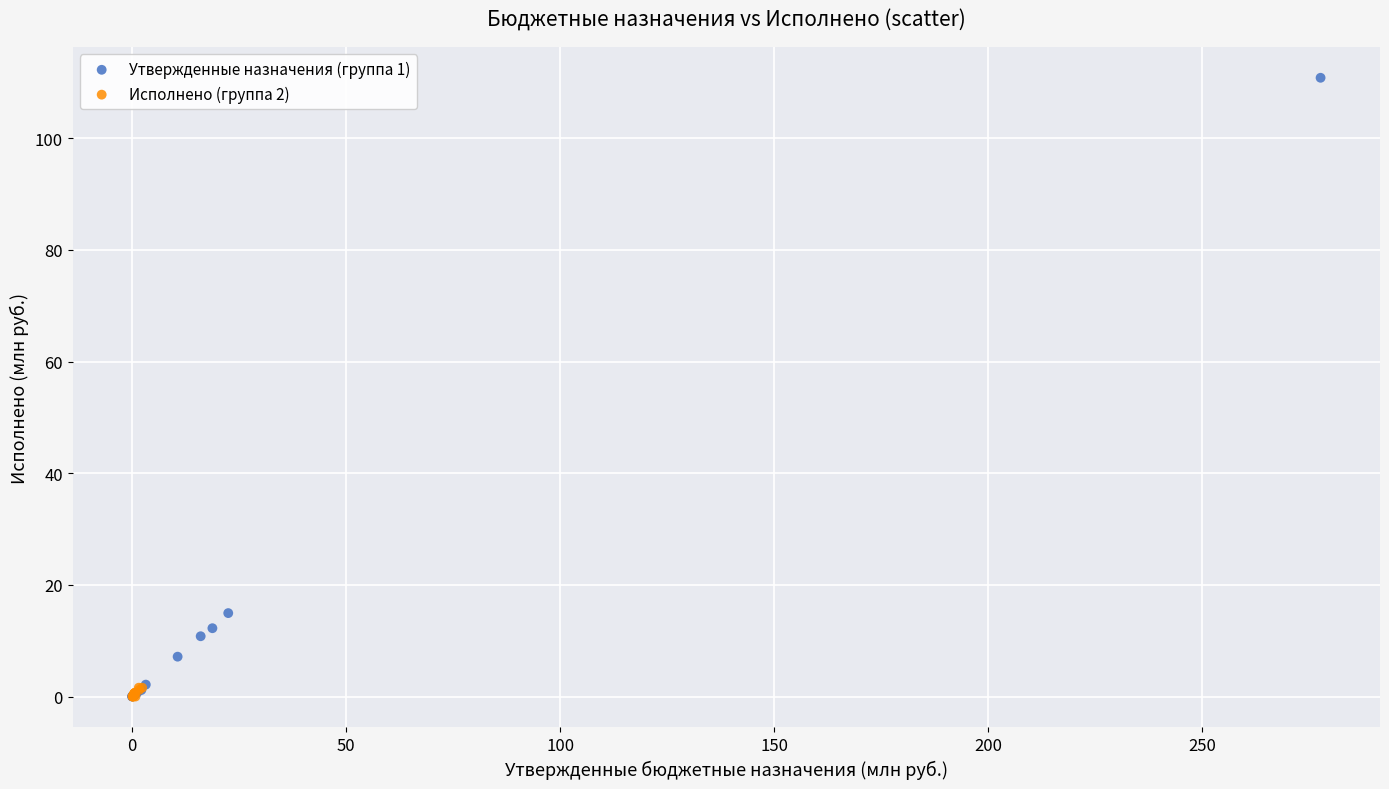

What are all the series names shown in the legend?

Утвержденные назначения (группа 1), Исполнено (группа 2)